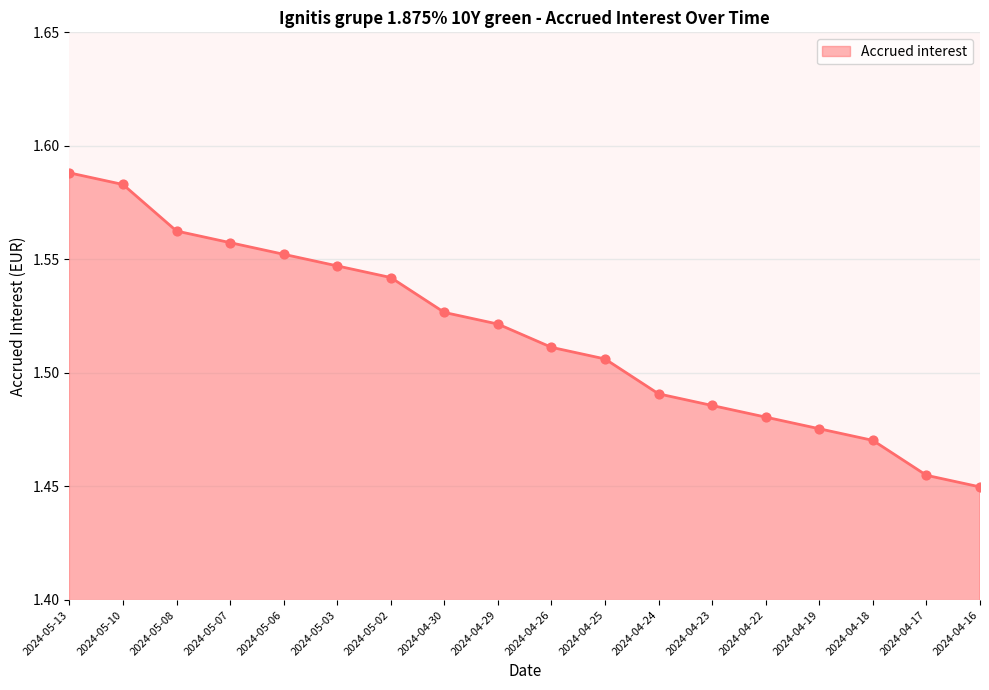

Approximately how many times larger is the value at 2024-04-26 compared to 2024-05-10?

1.0